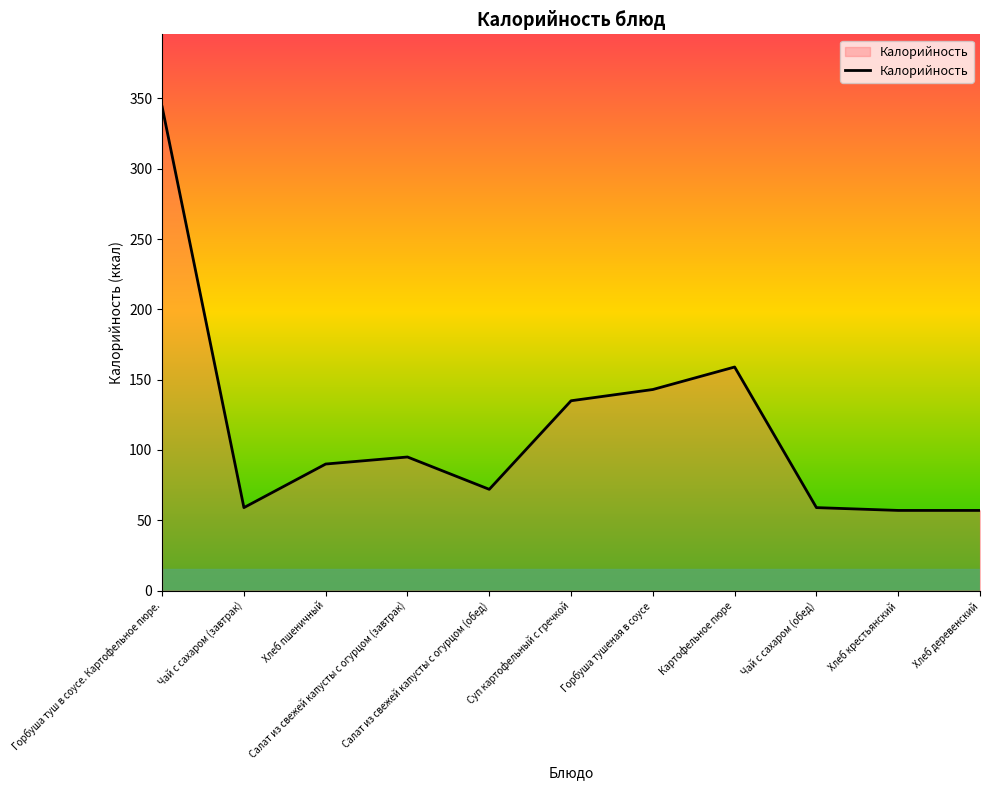

What is the maximum value shown in the chart?

344